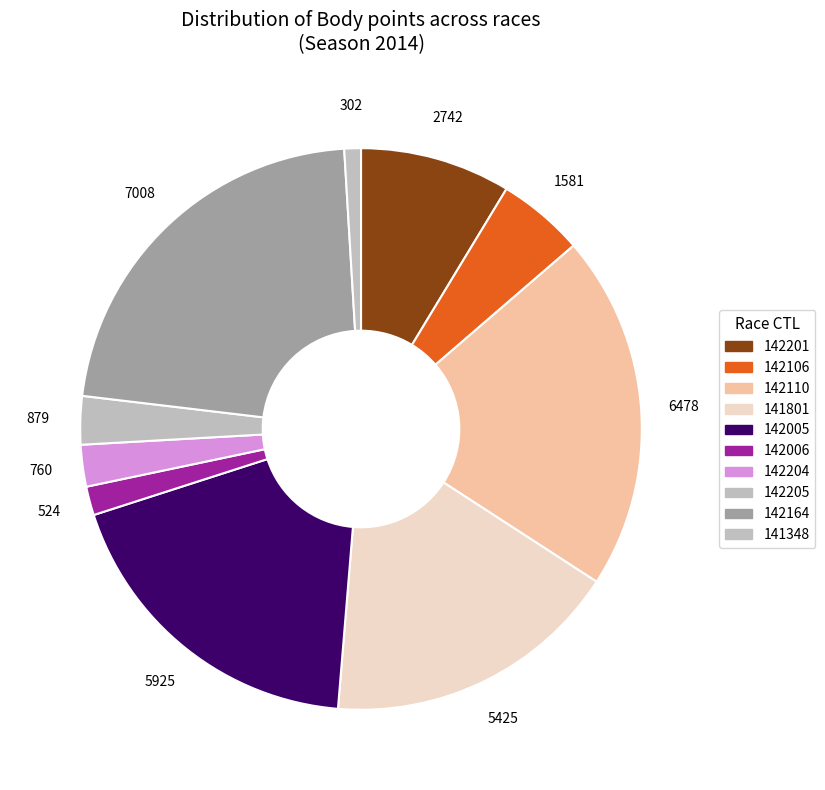

Does any single category account for the majority?

No